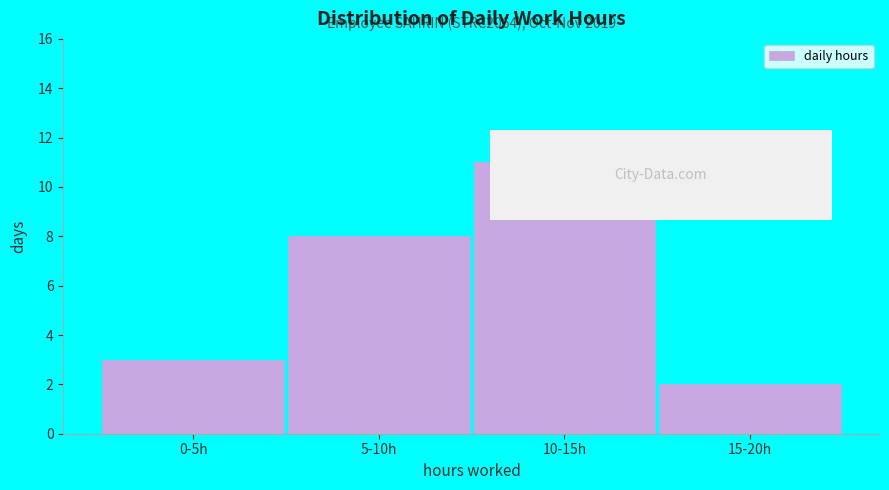

Reading left to right, extract all data points from this chart.

0-5h=3	5-10h=8	10-15h=11	15-20h=2